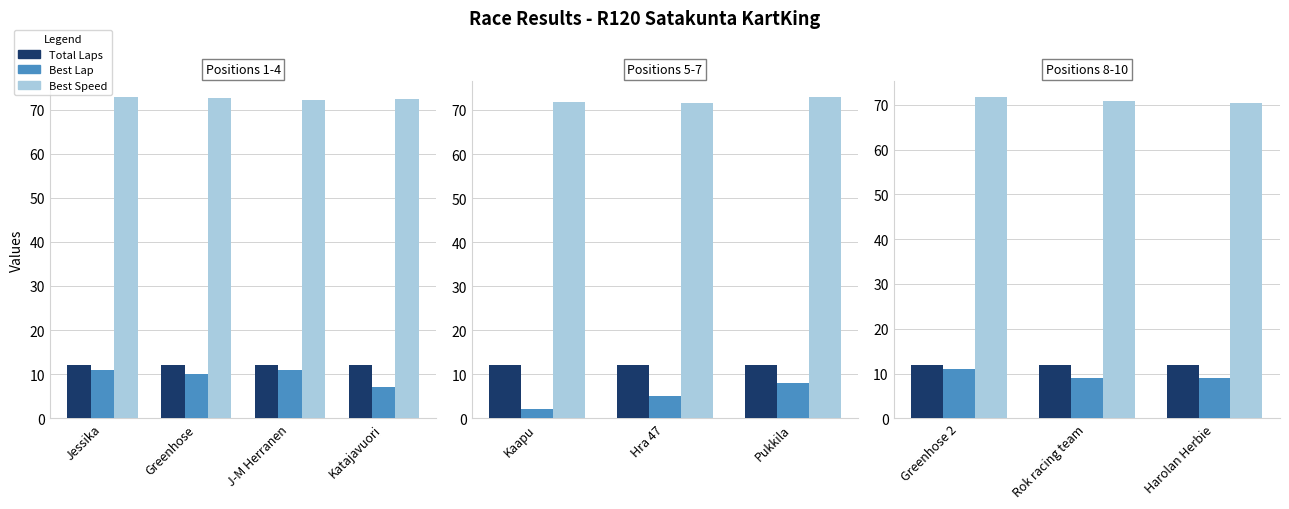

The value of Best Speed at Harolan Herbie is 24.2. True or false?

False